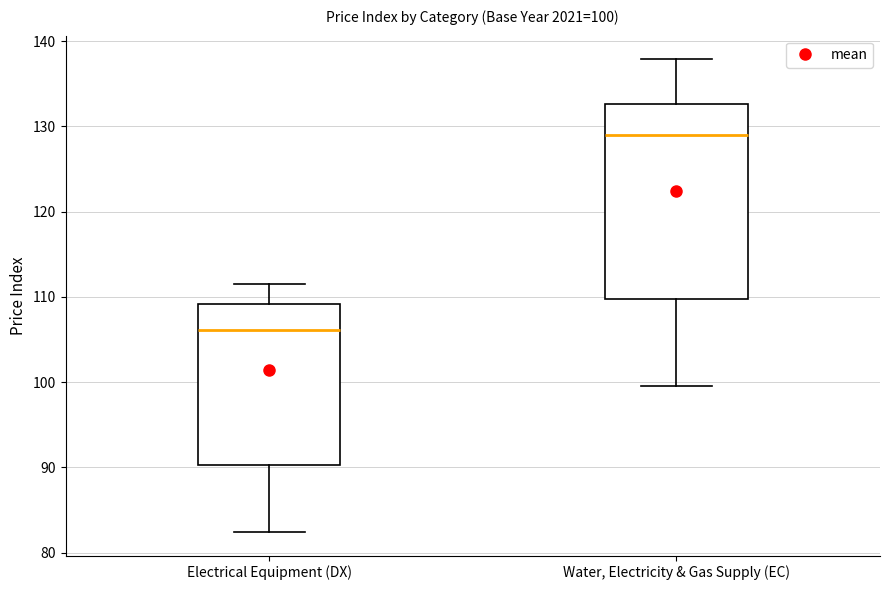

Which box is the tallest, from its lower edge to its upper edge?

Water, Electricity & Gas Supply (EC)